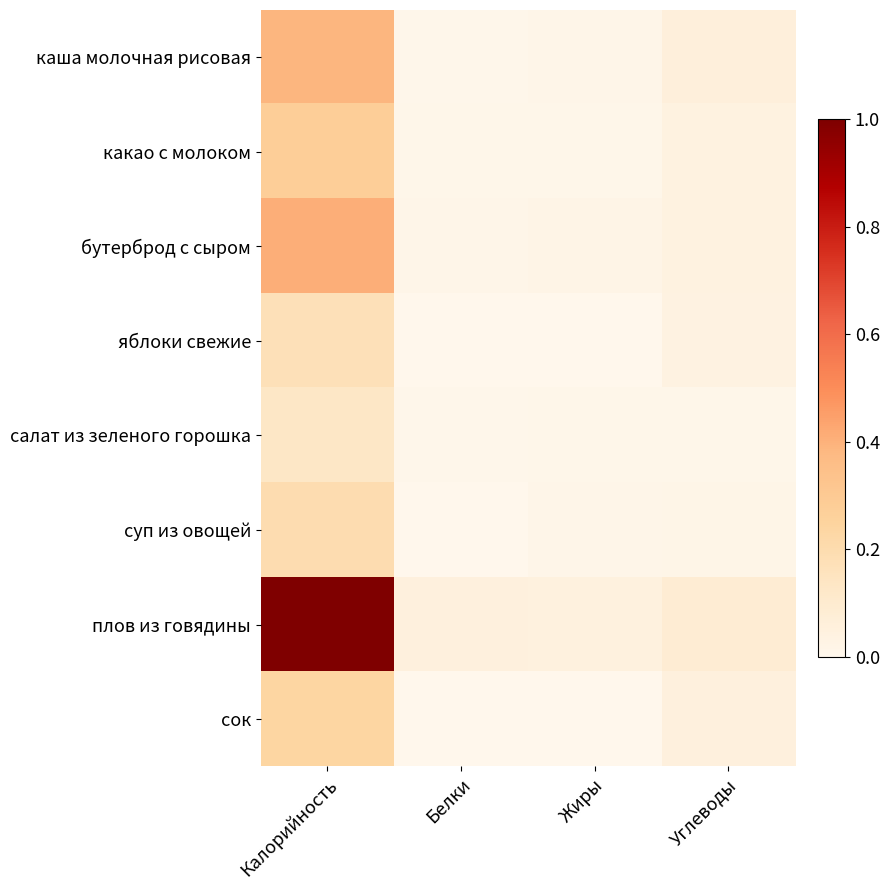

At how many categories does at least one series exceed 0?

4